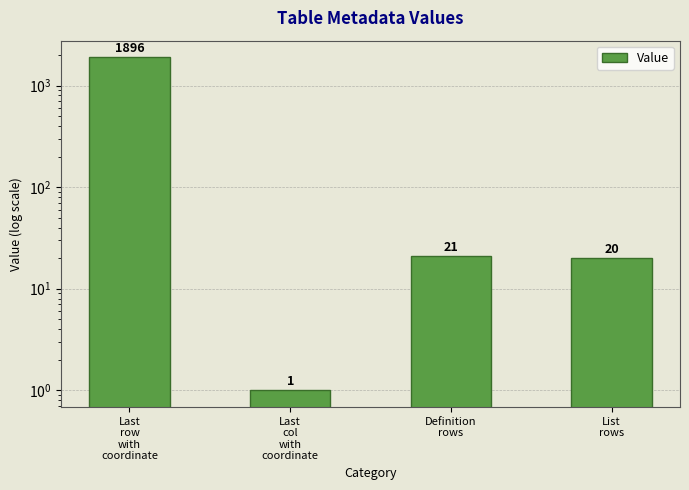

Which label corresponds to the largest value in the chart?

Last
row
with
coordinate